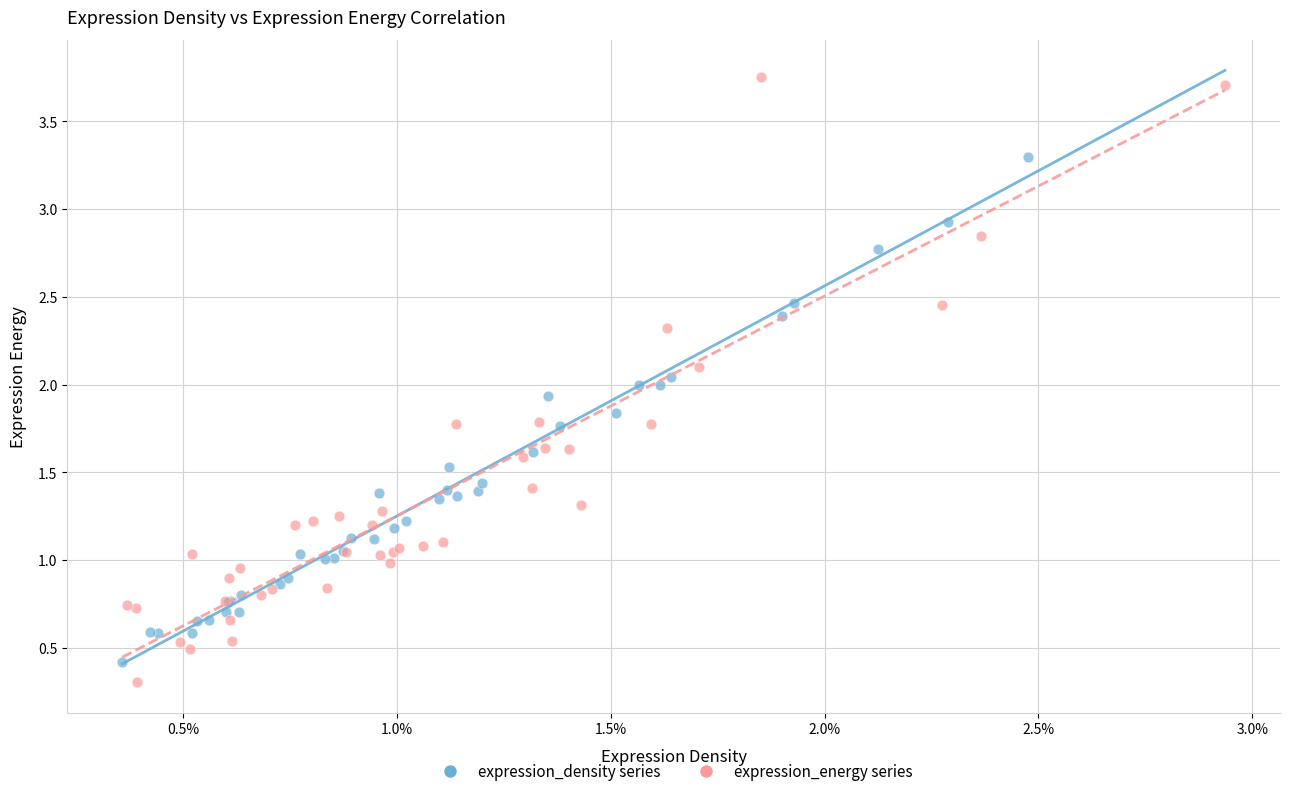

What are all the series names shown in the legend?

expression_density series, expression_energy series